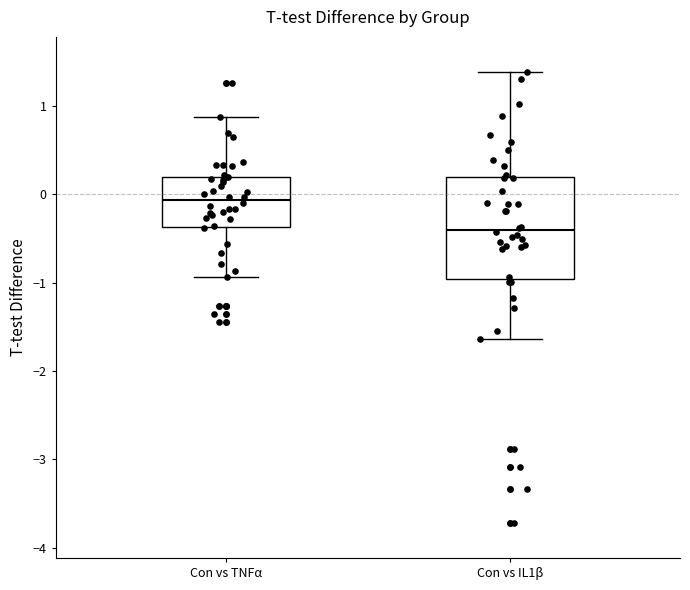

Where does the lower whisker of the box for Con vs IL1β end on the y-axis? The values are not printed on the chart, so give them approximately, as read against the axis.

-1.6